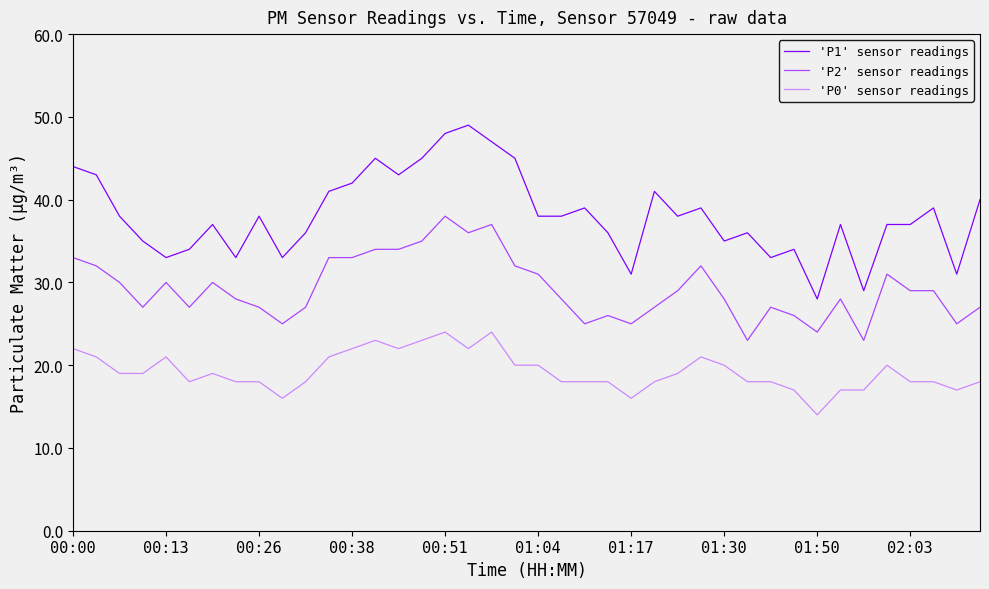

List the series in order of their overall mean, highest first.

'P1' sensor readings, 'P2' sensor readings, 'P0' sensor readings